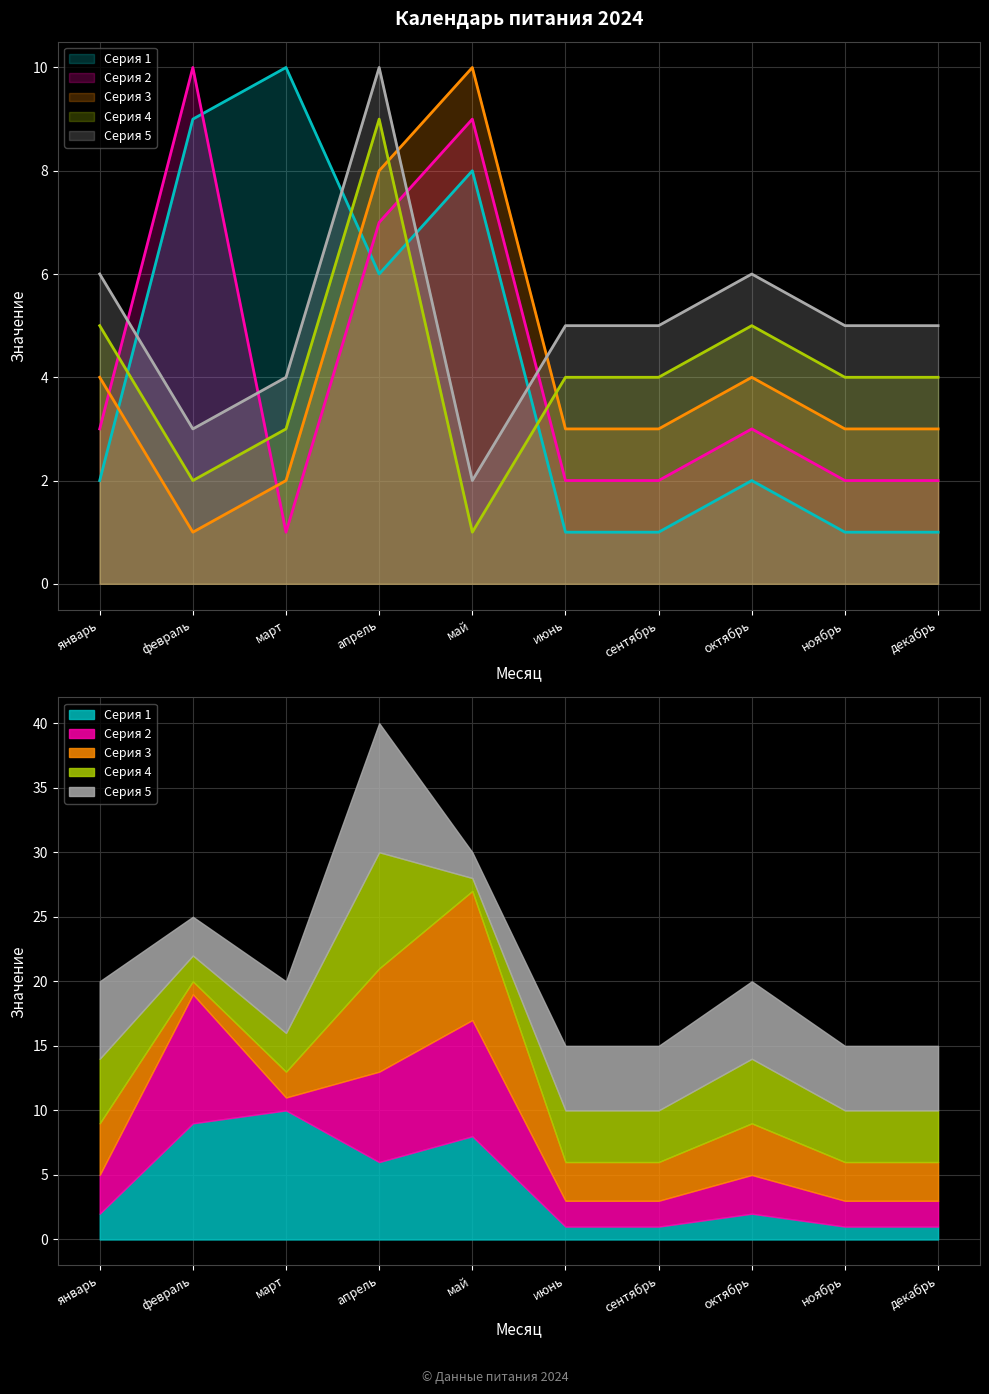

What position from the left is октябрь?

8